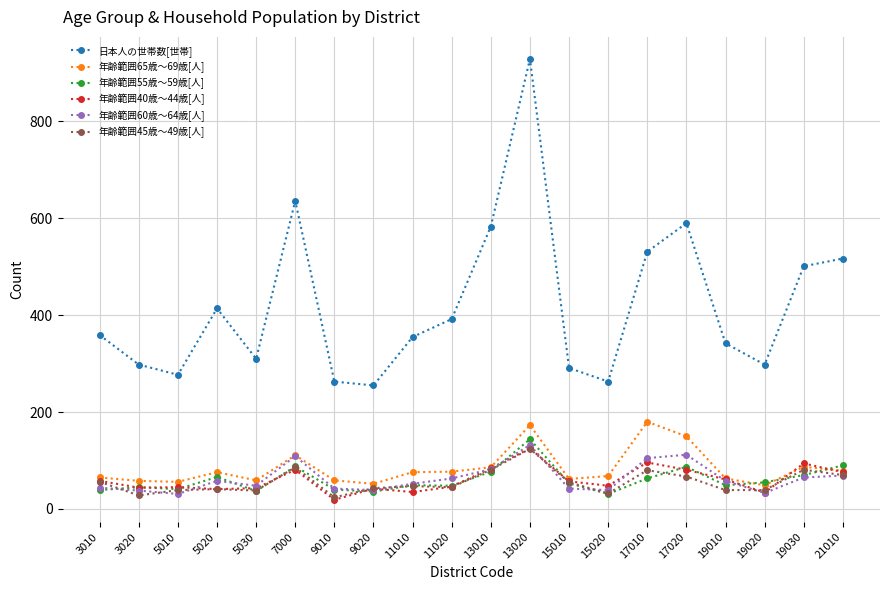

Between 19020 and 19030, which series saw the biggest shift?

日本人の世帯数[世帯]